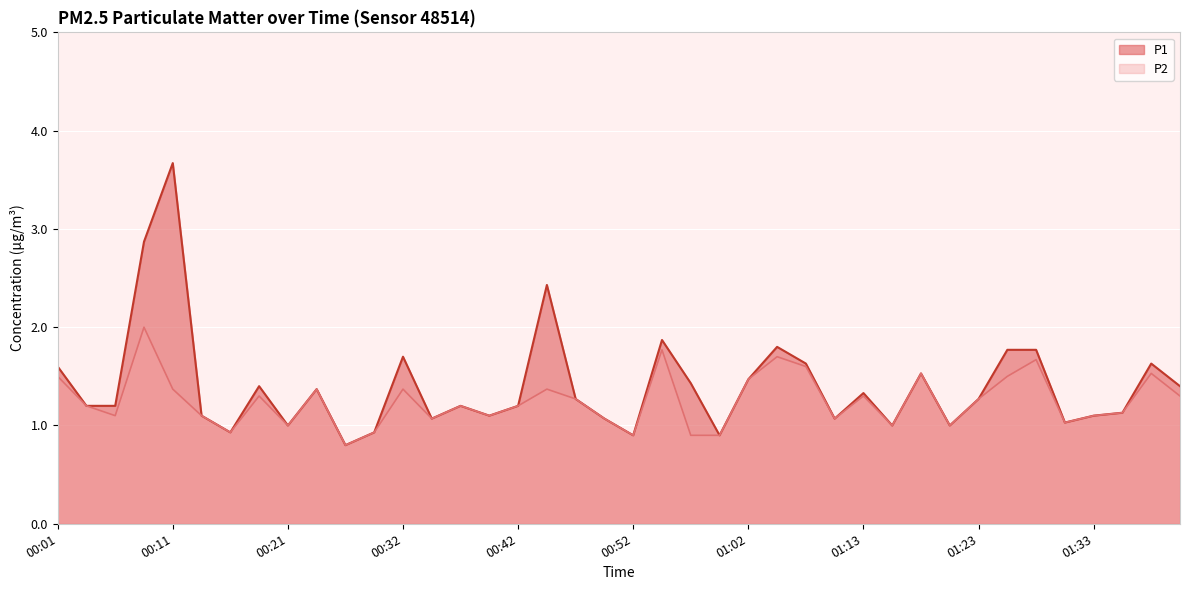

What is the sum of the P2 values at 01:02 and 00:47?

2.7